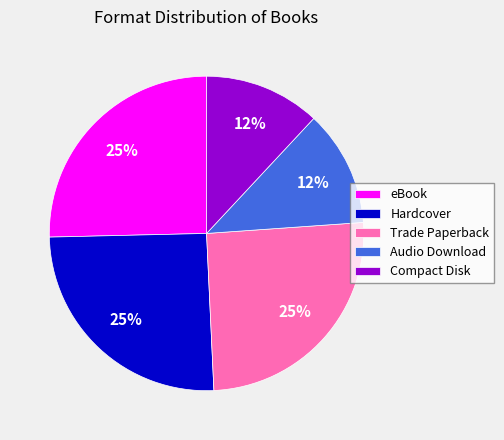

Does Hardcover represent more than half of the total?

No